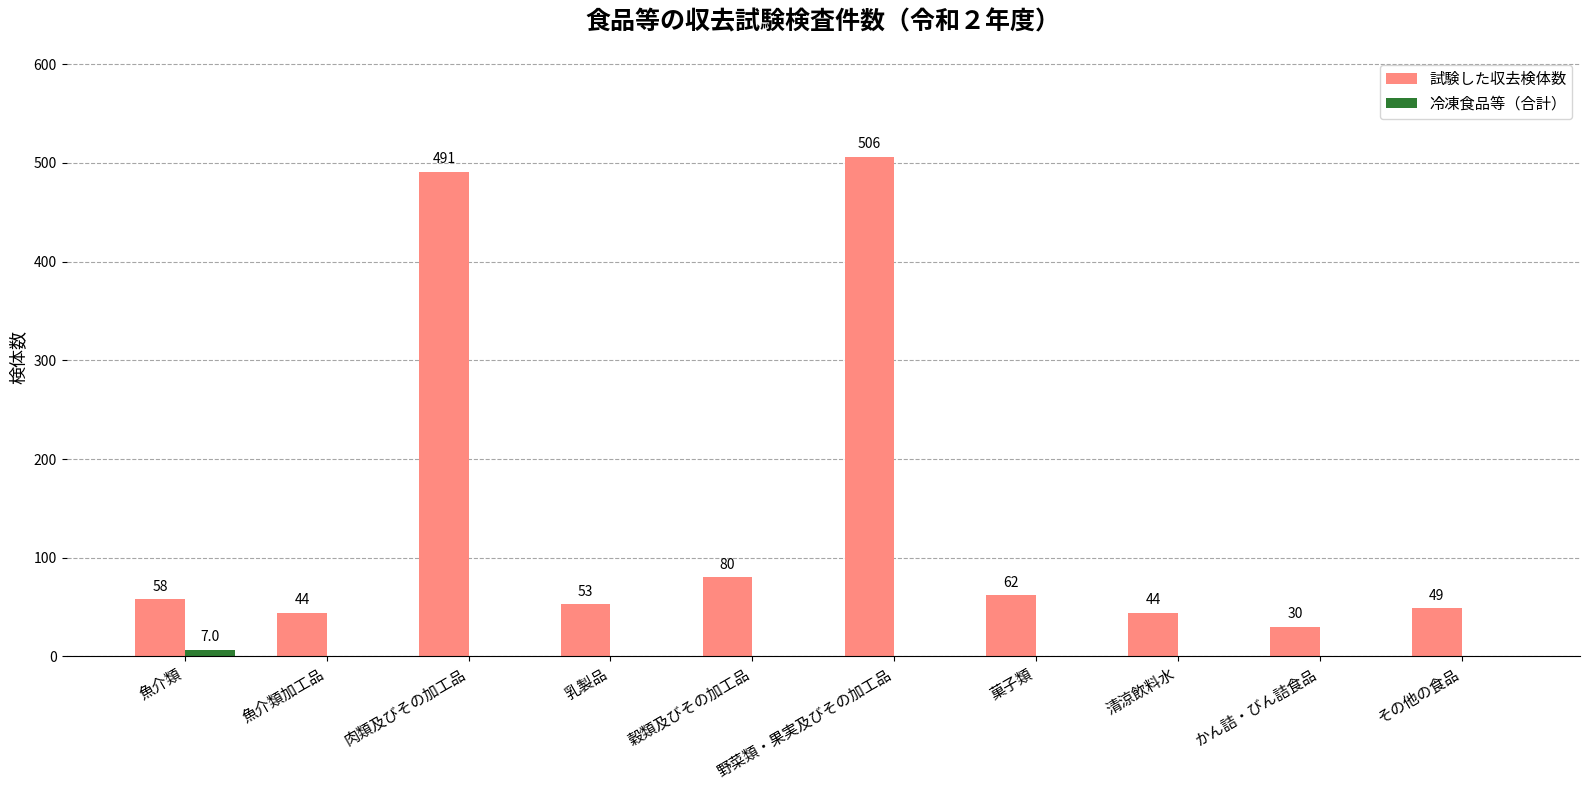

What is the sum of all 冷凍食品等（合計） values?

7